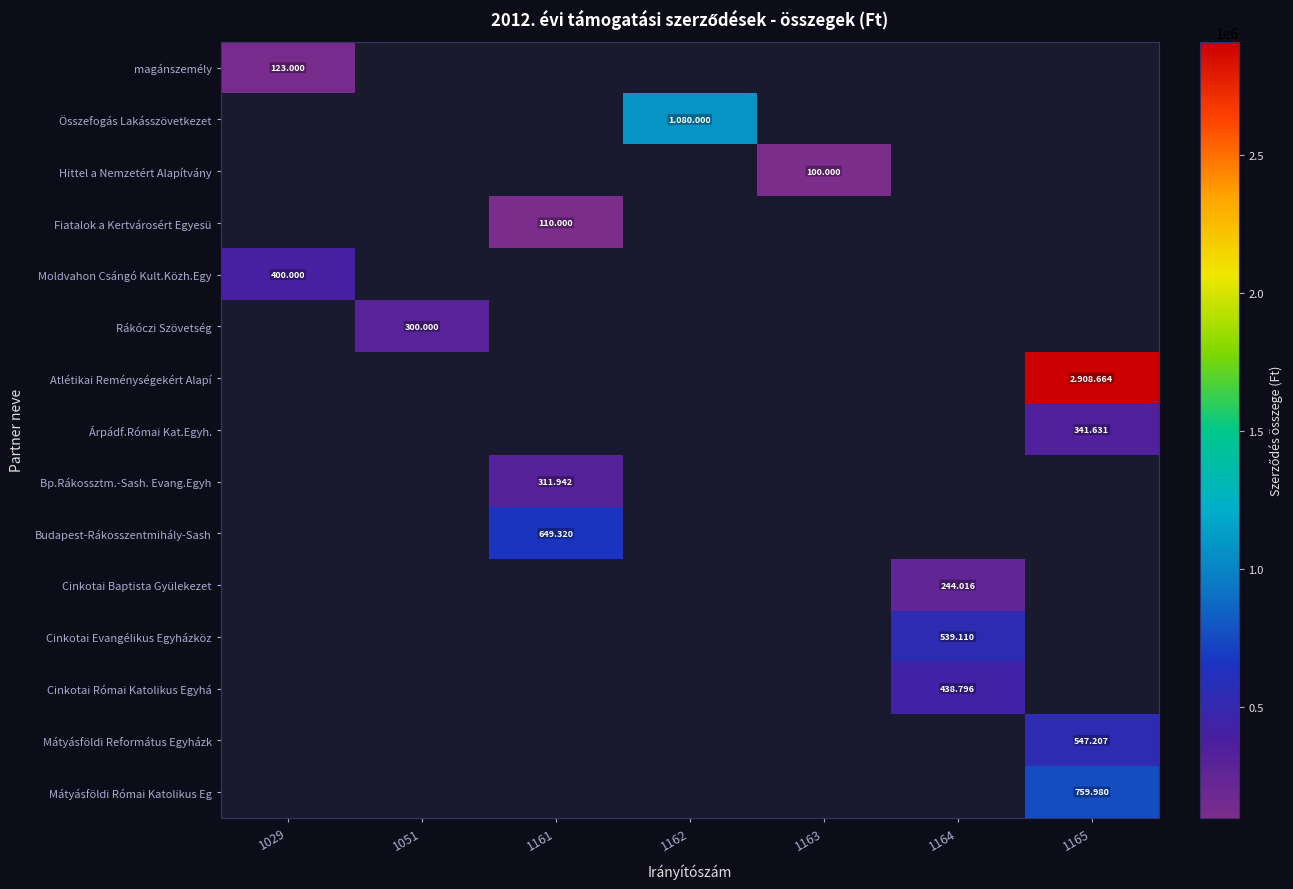

Which series has the widest spread of values?

magánszemély